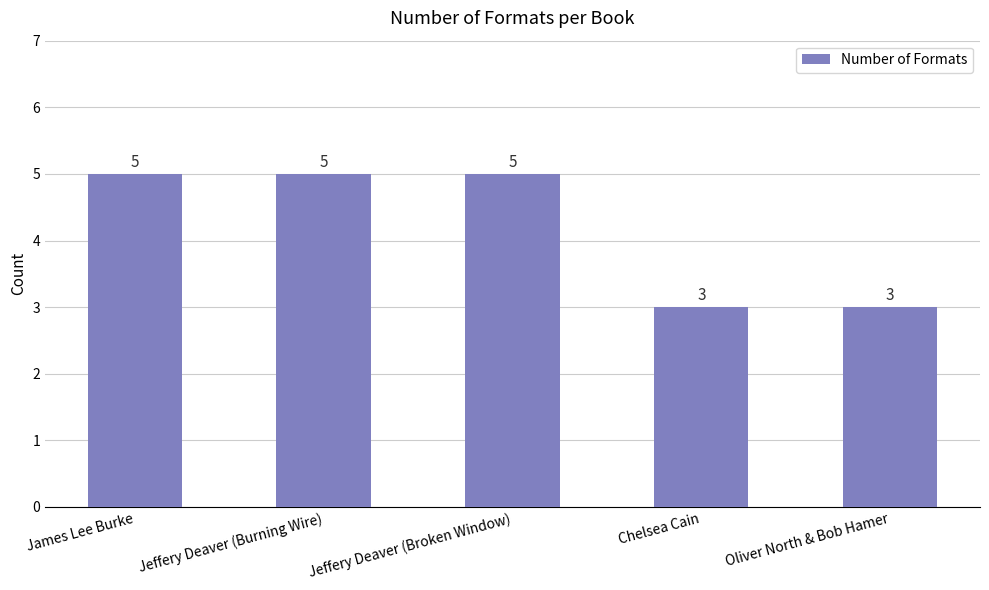

What is the sum of all values?

21